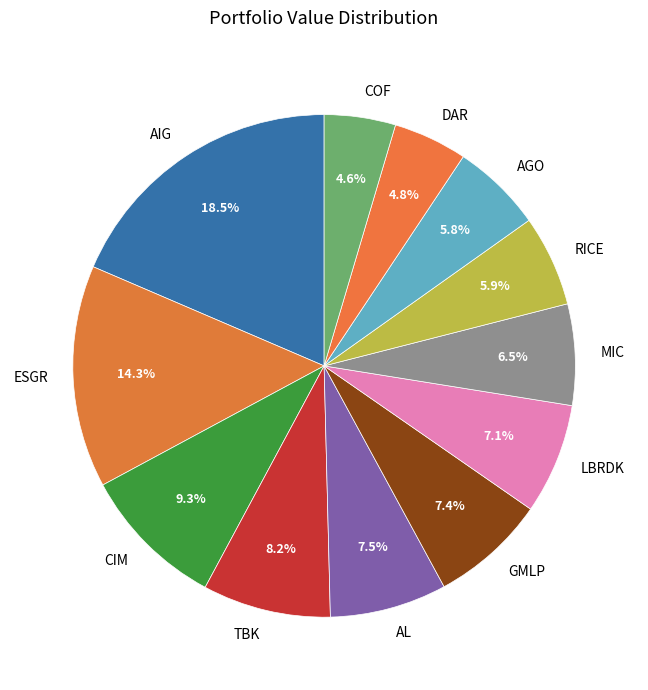

Is there any slice that represents more than half of the pie?

No